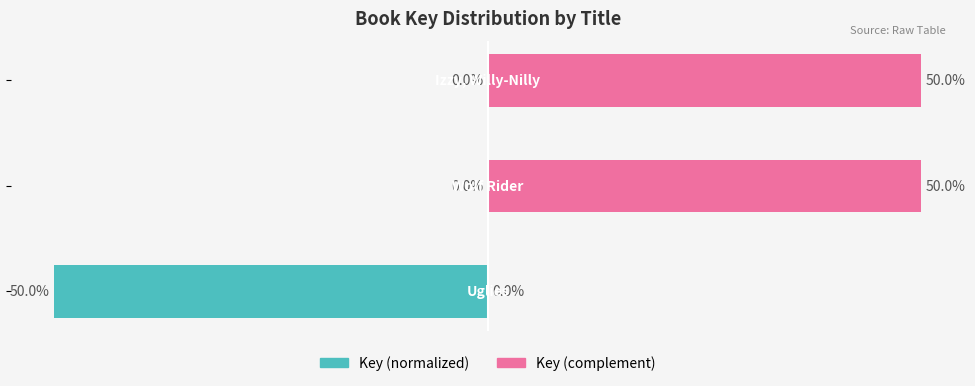

At which label does Key (complement) first exceed 49?

1